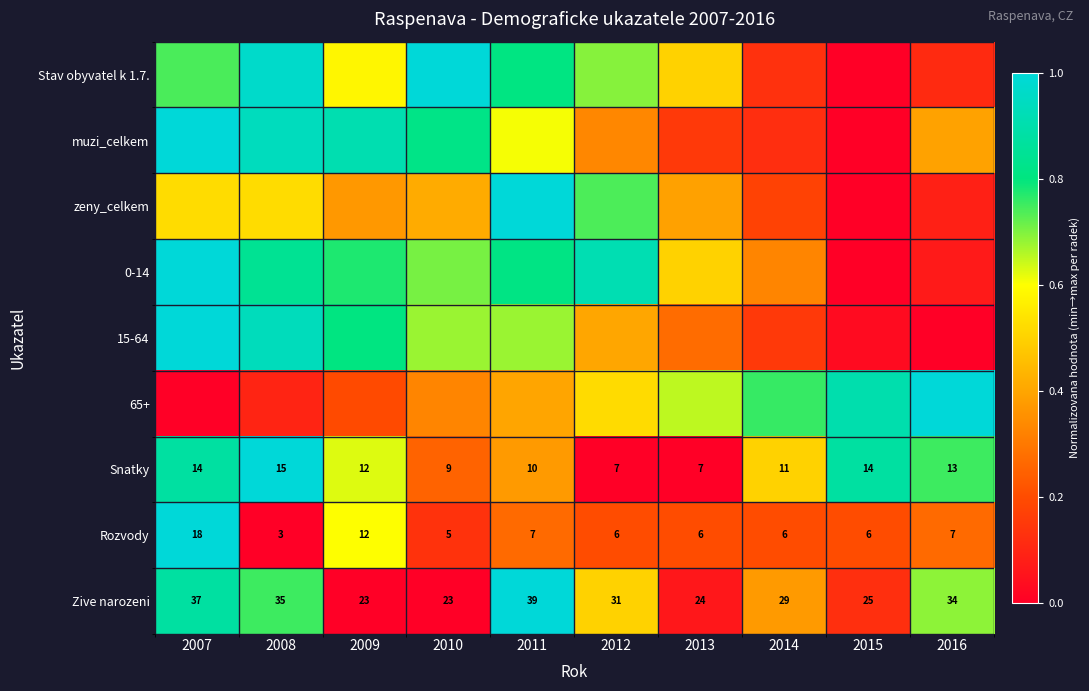

Is it true that zeny_celkem equals 0.3 at 2014?

False